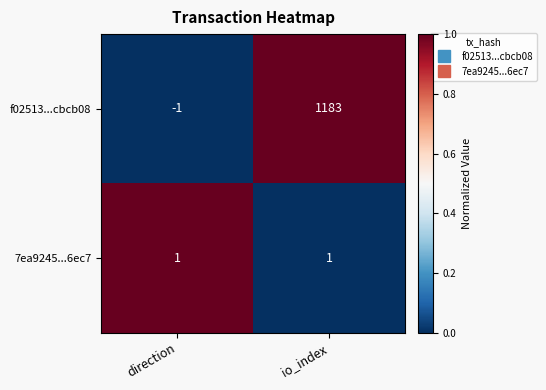

Reading right to left, what are all the values shown in this chart?

f02513...cbcb08: 1183	-1
7ea9245...6ec7: 1	1